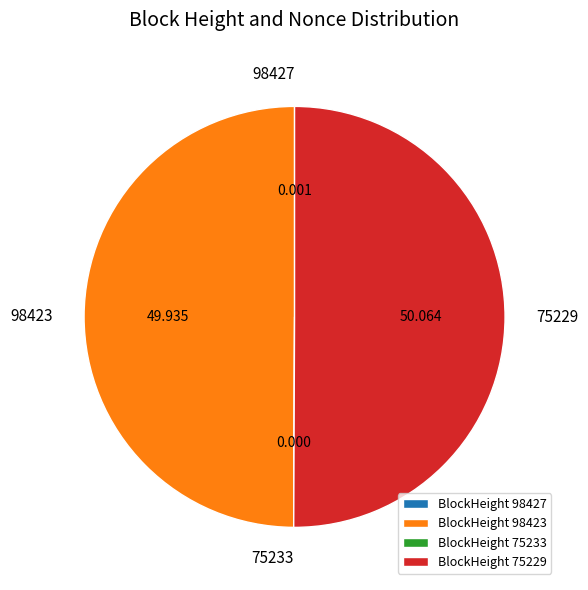

True or false: 98423 accounts for 50% of the total.

True